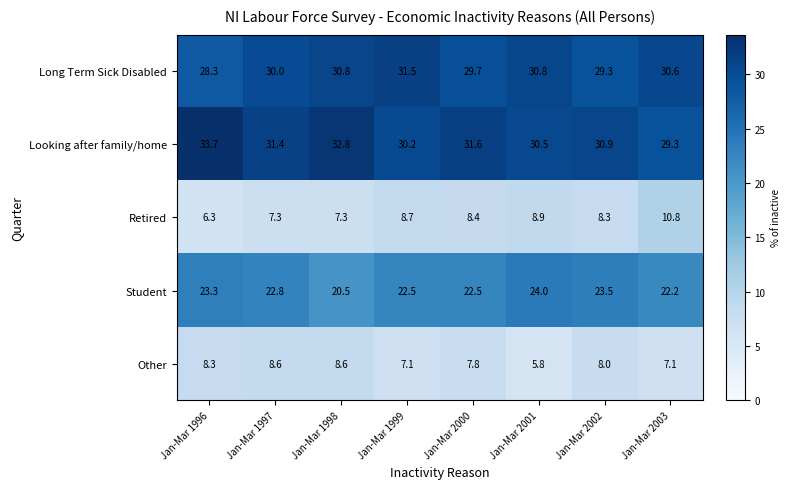

Which series has the widest spread of values?

Retired